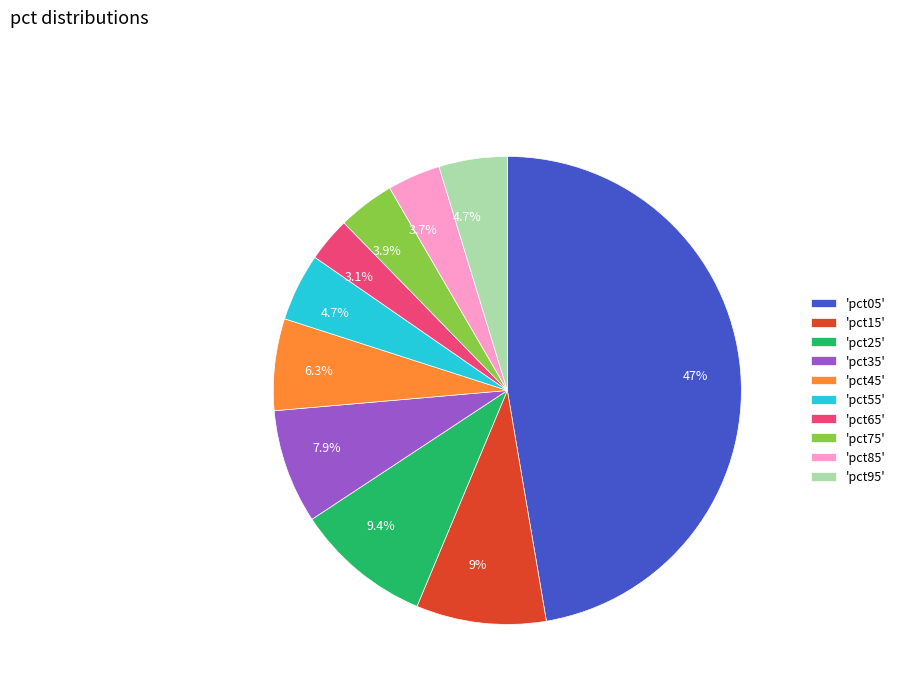

Is 'pct35' the majority of the pie?

No